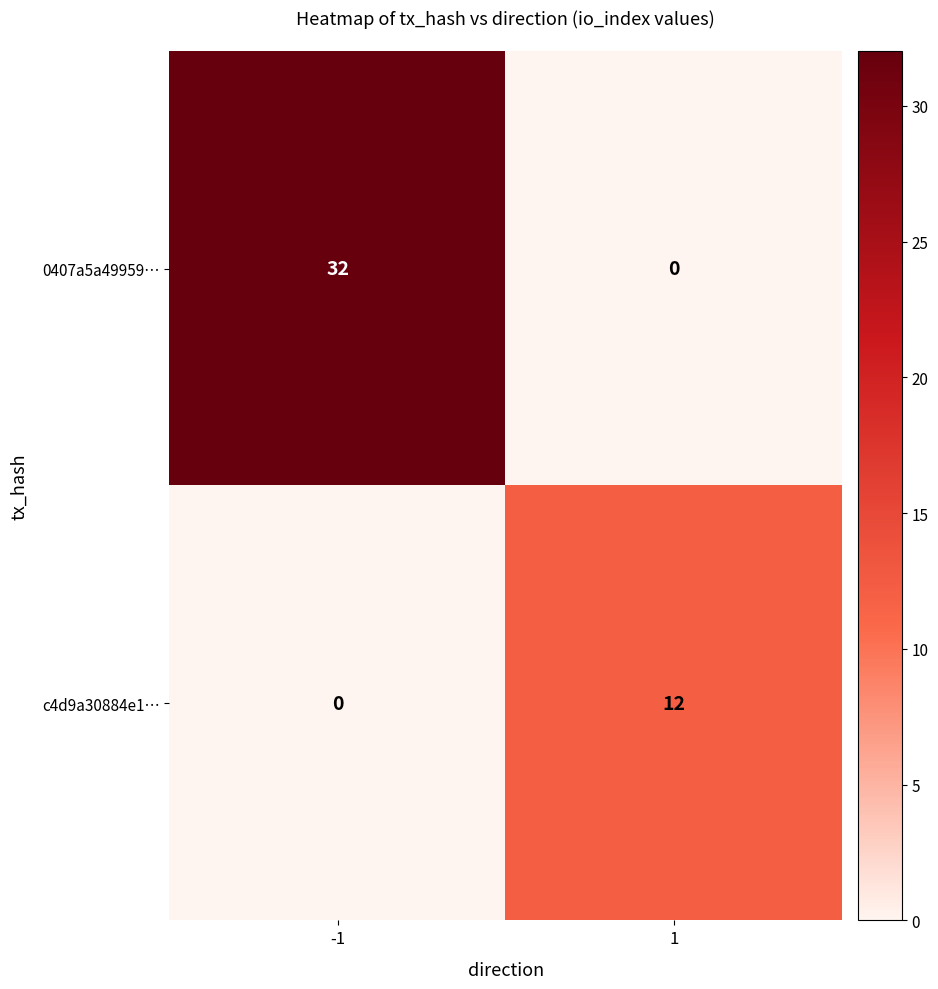

Count the number of categories in the chart.

2